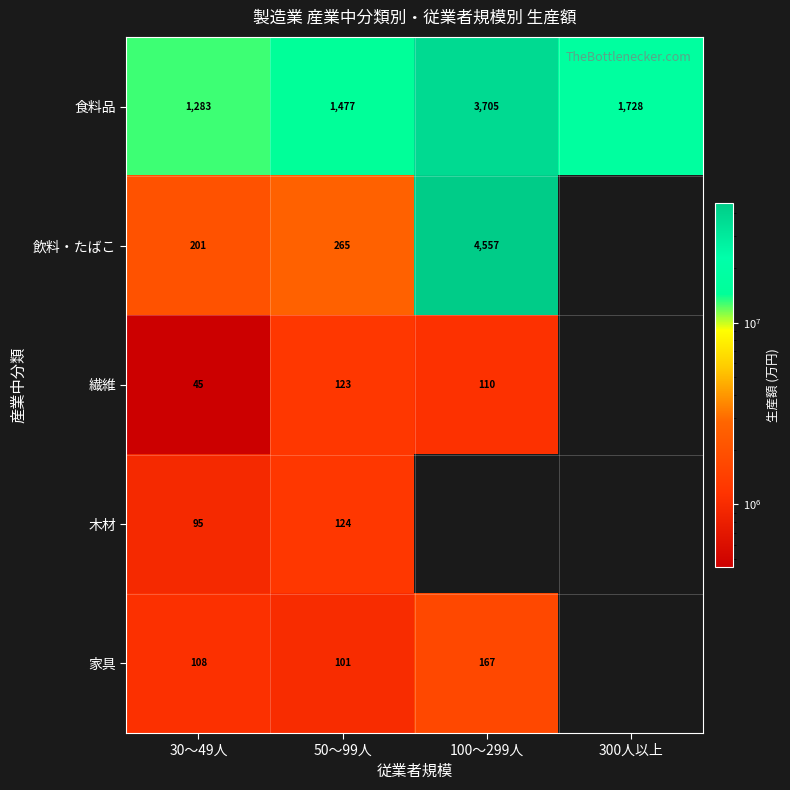

Is it true that 食料品 equals 1728 at 300人以上?

True